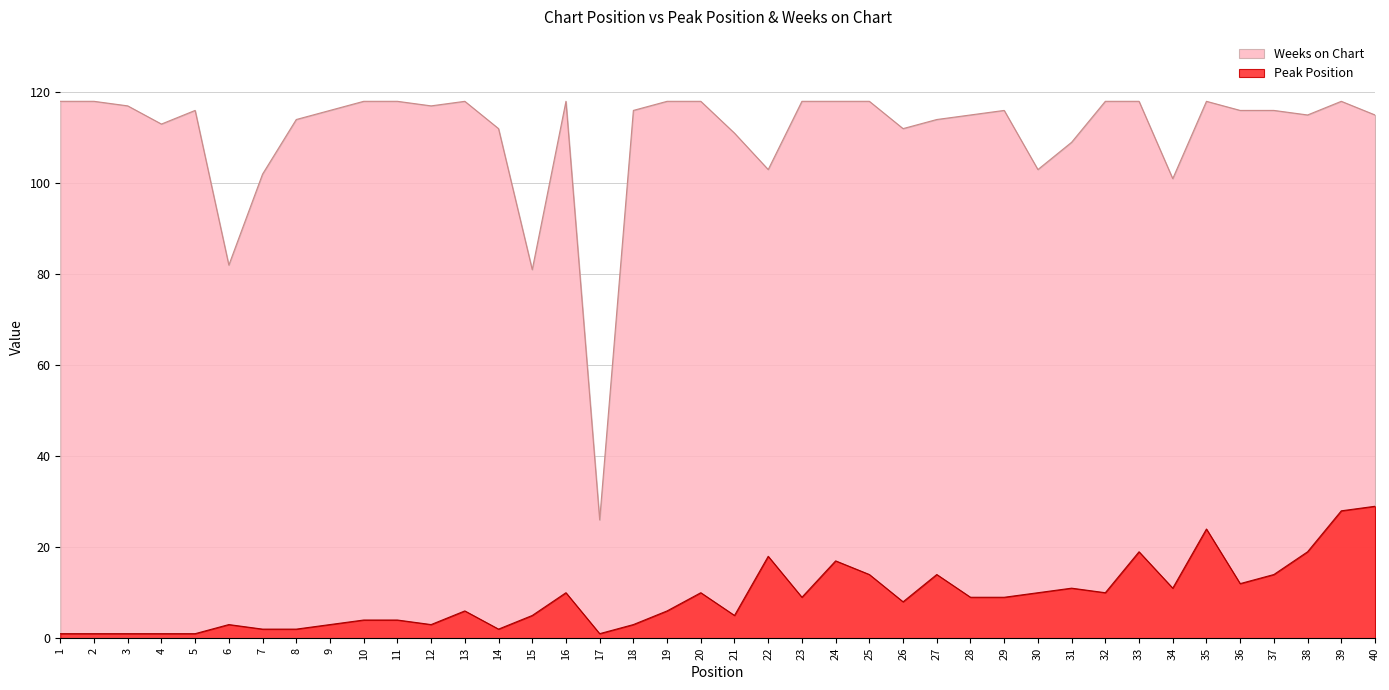

What is the sum of all Weeks on Chart values?

4428